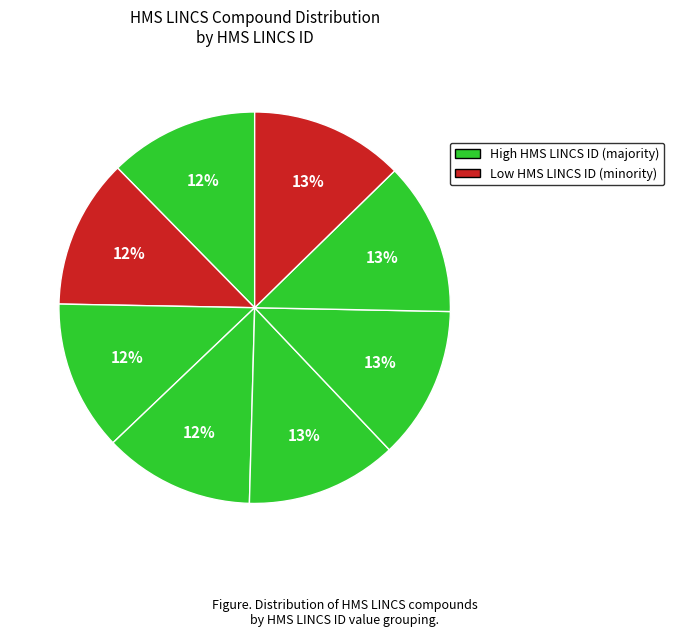

Does any single category account for the majority?

No